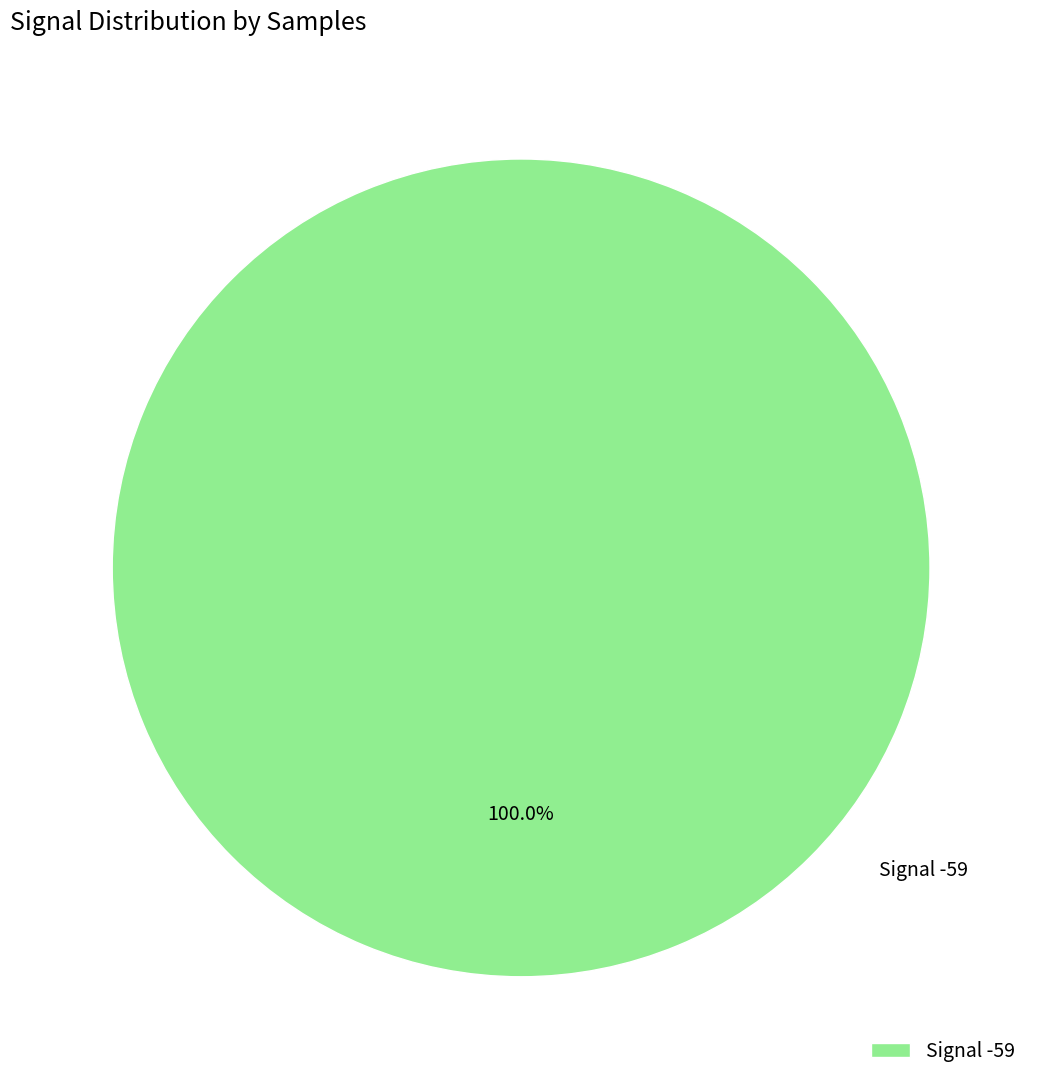

Which category accounts for the majority?

Signal -59